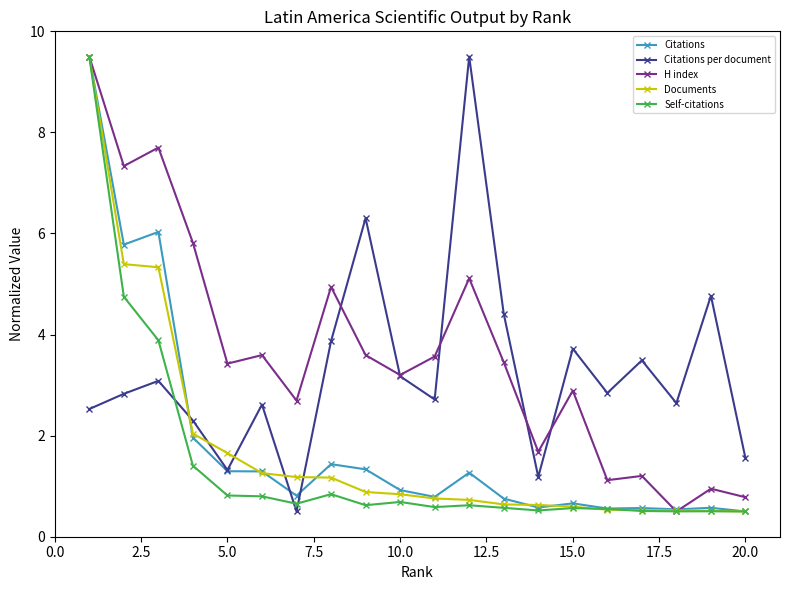

What is the value of the Self-citations point at the 15th from the left?

0.6